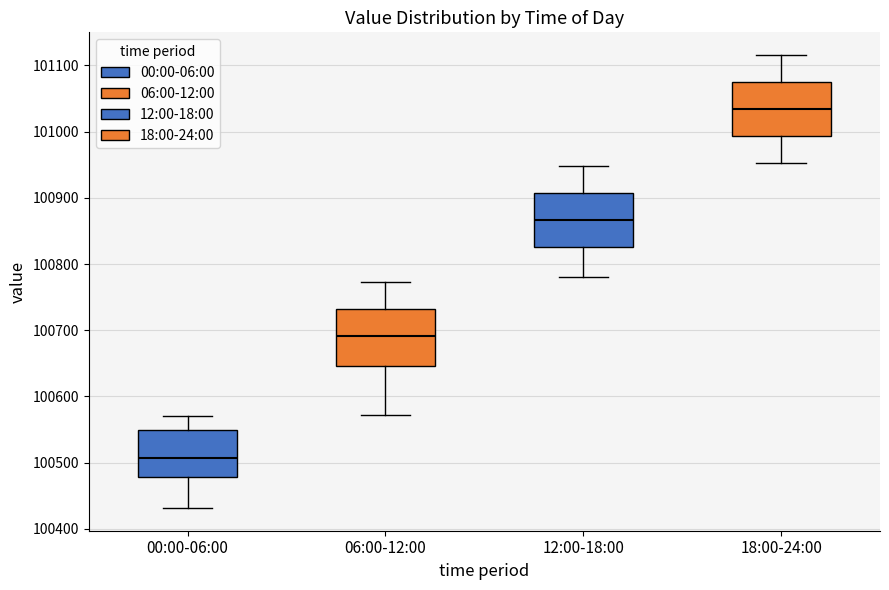

Reading left to right, transcribe this box plot: for each box, give where its median line is, the range the box spans, and where its two whiskers end, as read against the y-axis. The values are not printed on the chart, so give them approximately, as read against the axis.

00:00-06:00: median 100510, box 100480 to 100550, whiskers 100430 to 100570
06:00-12:00: median 100690, box 100650 to 100730, whiskers 100570 to 100770
12:00-18:00: median 100870, box 100830 to 100910, whiskers 100780 to 100950
18:00-24:00: median 101030, box 100990 to 101070, whiskers 100950 to 101120